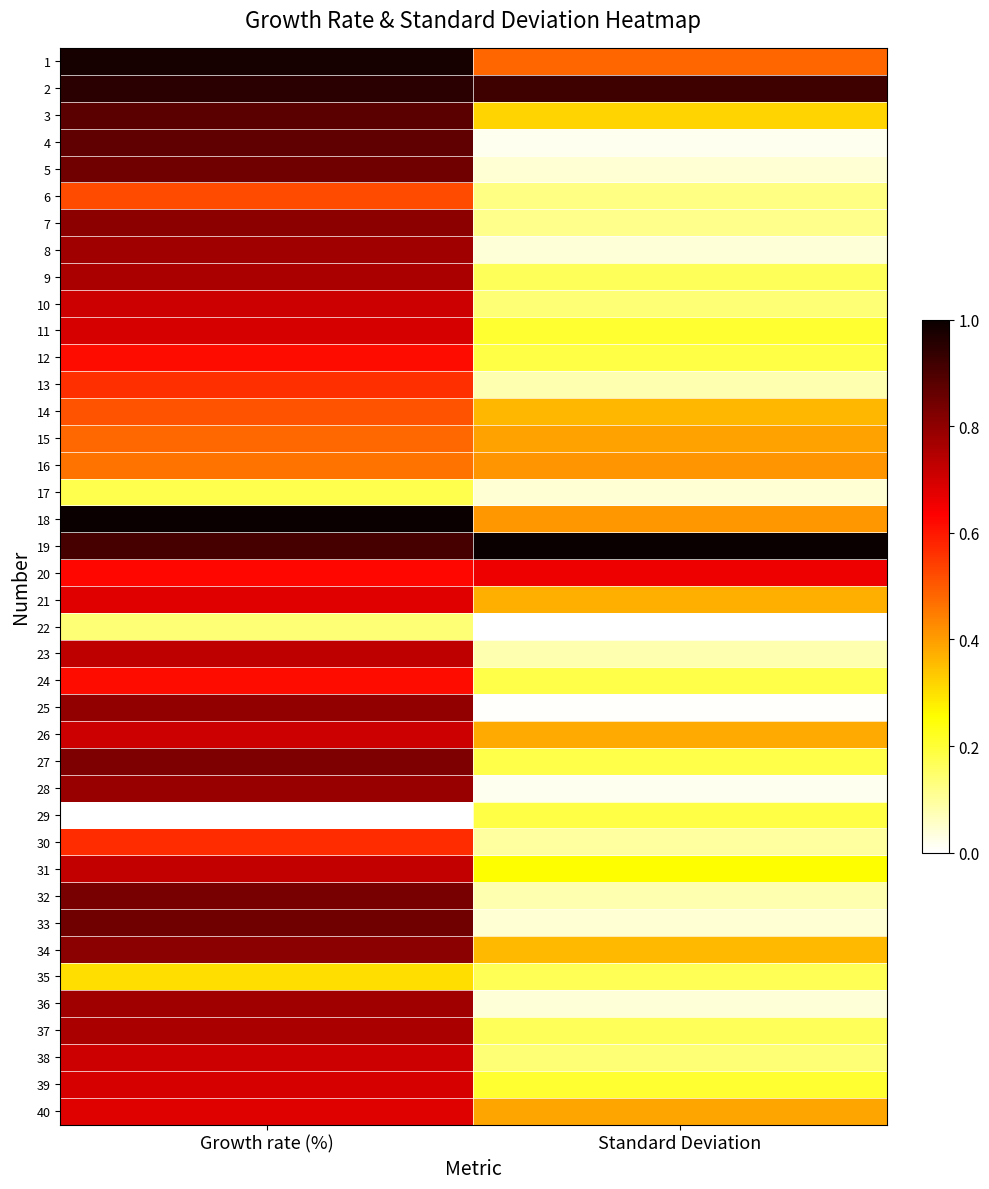

What is the total value across all series at Standard Deviation?

9.5